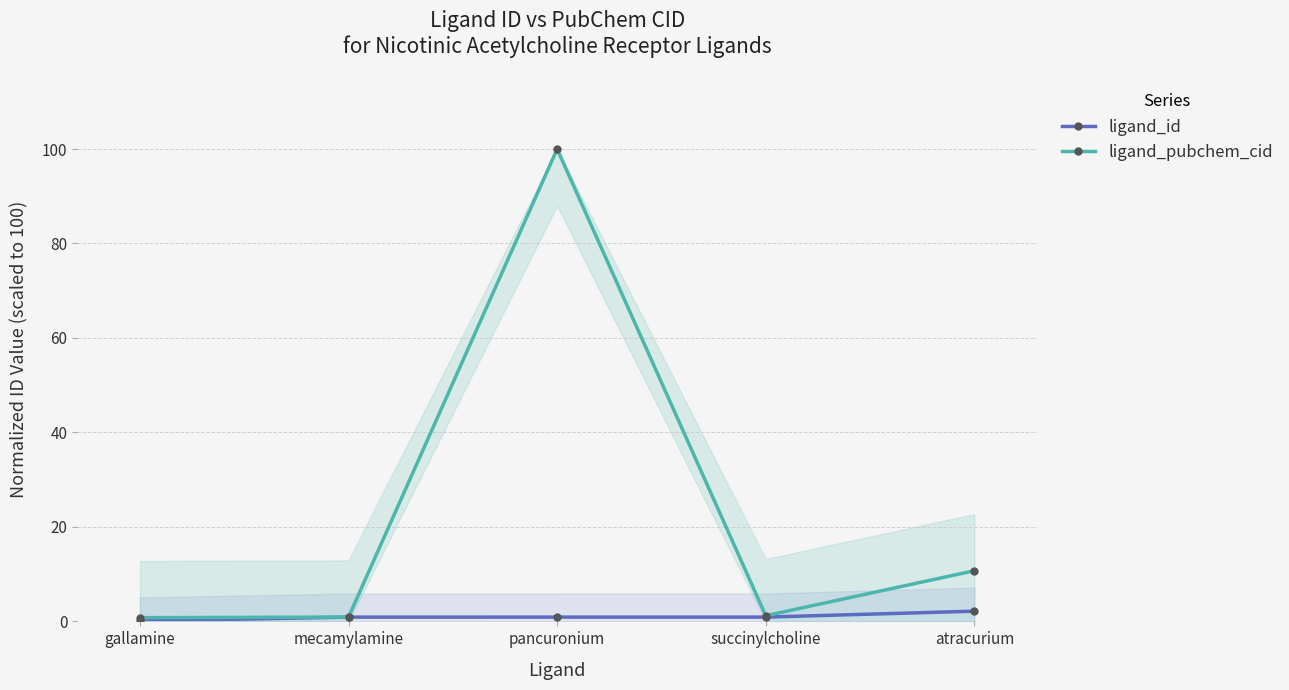

Which has a higher value, gallamine or atracurium?

atracurium